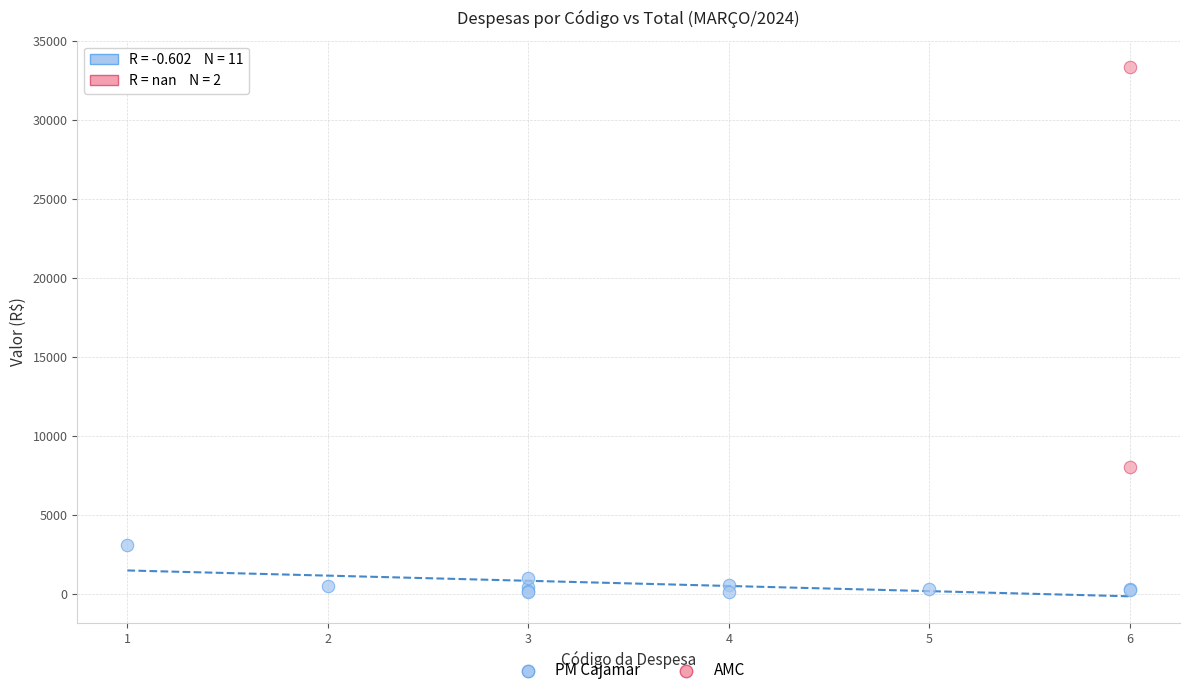

What are all the series names shown in the legend?

PM Cajamar, AMC